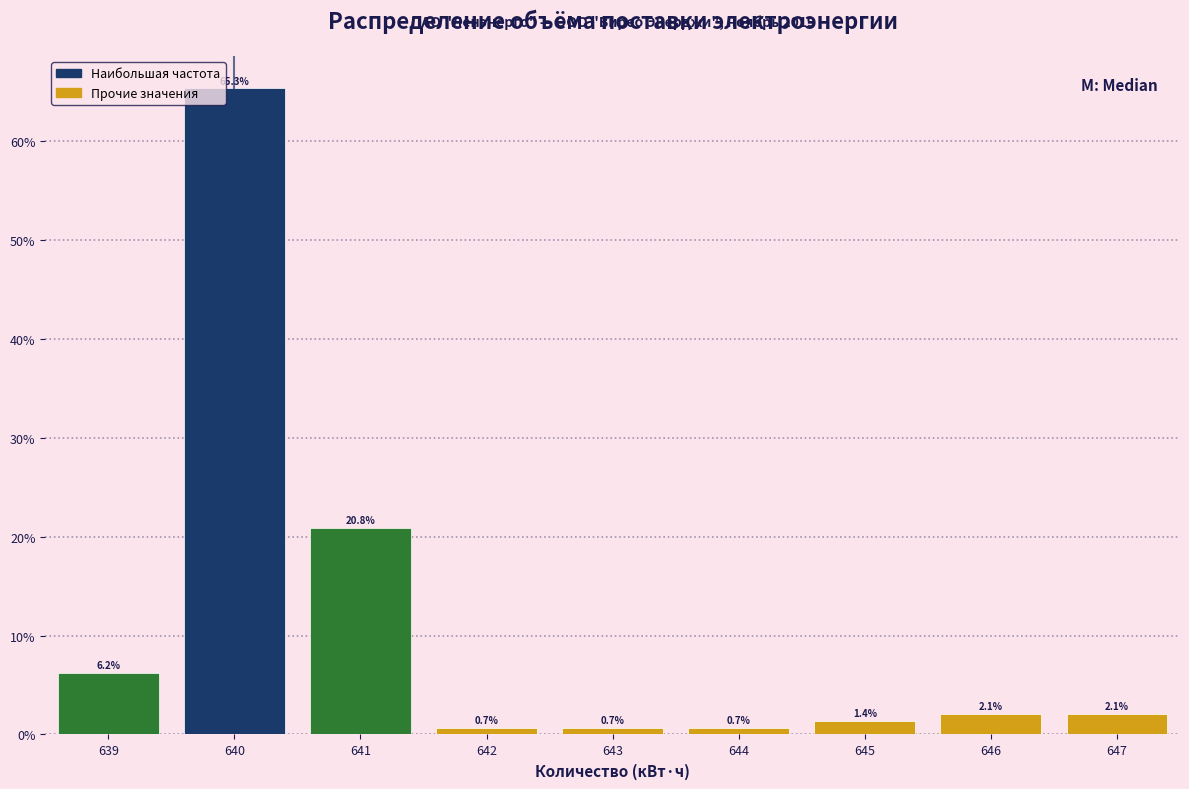

Over which range of the x-axis is the bar tallest?

639.5 to 640.5